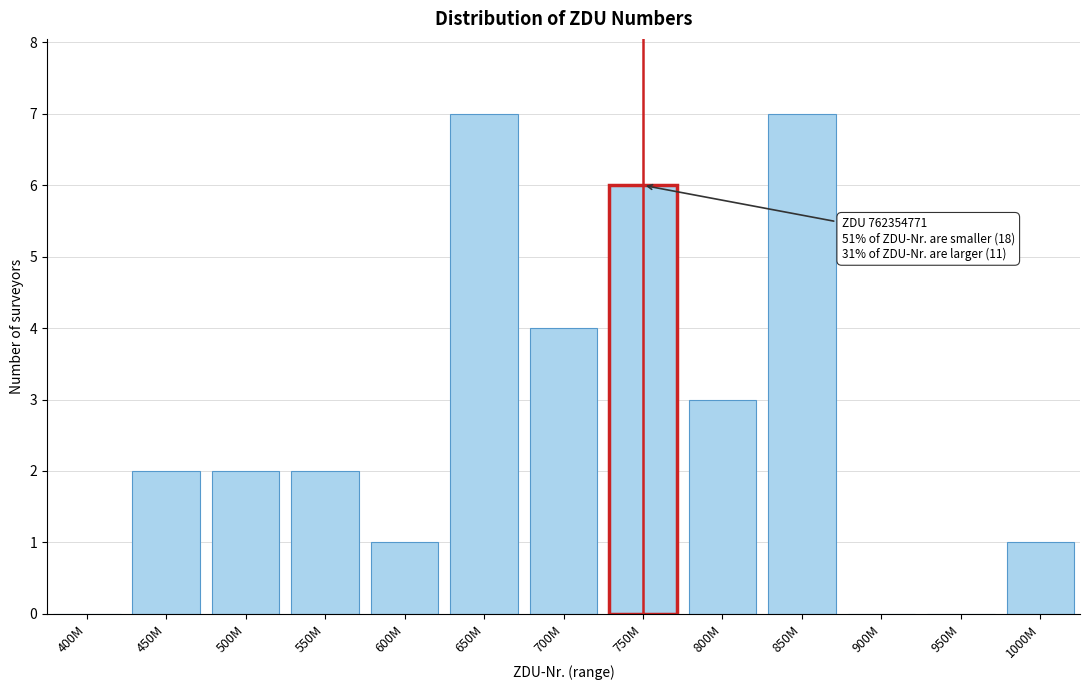

Reading left to right, list all the values displayed in this chart.

400M=0	450M=2	500M=2	550M=2	600M=1	650M=7	700M=4	750M=6	800M=3	850M=7	900M=0	950M=0	1000M=1